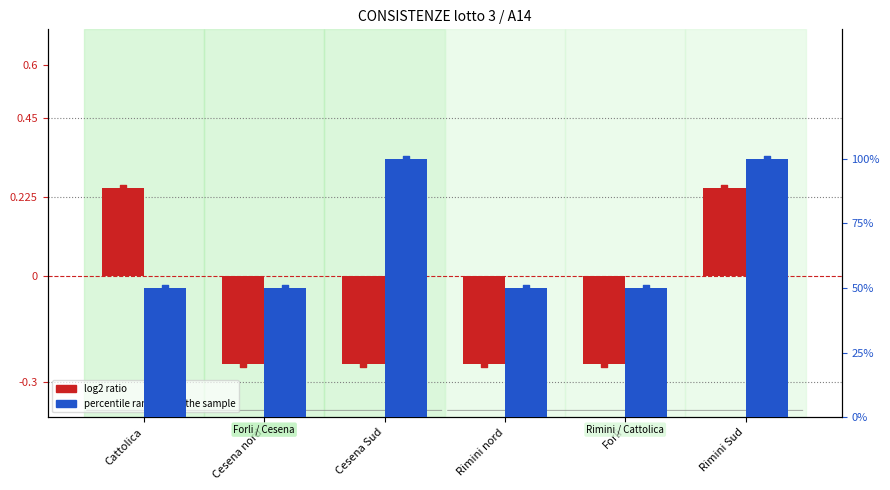

What is the total value across all series at Forli?

49.8